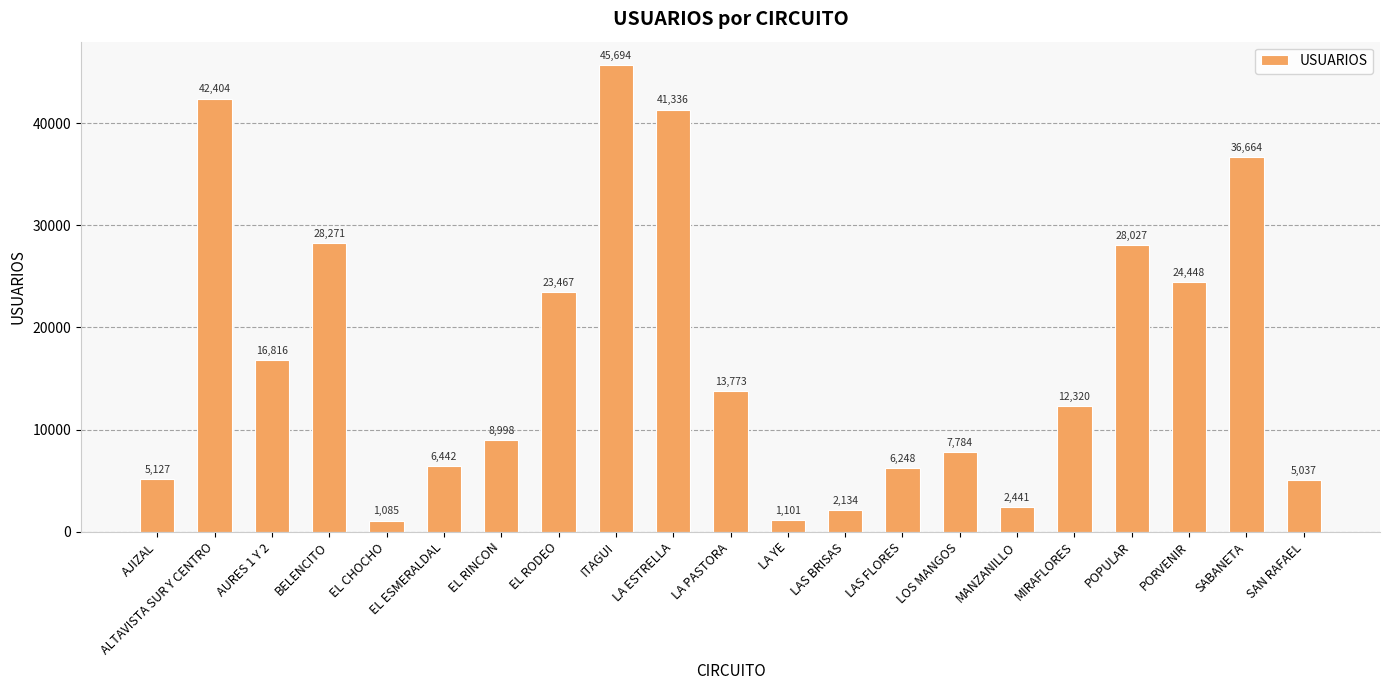

Where is the data nearest to the value 23389?

EL RODEO